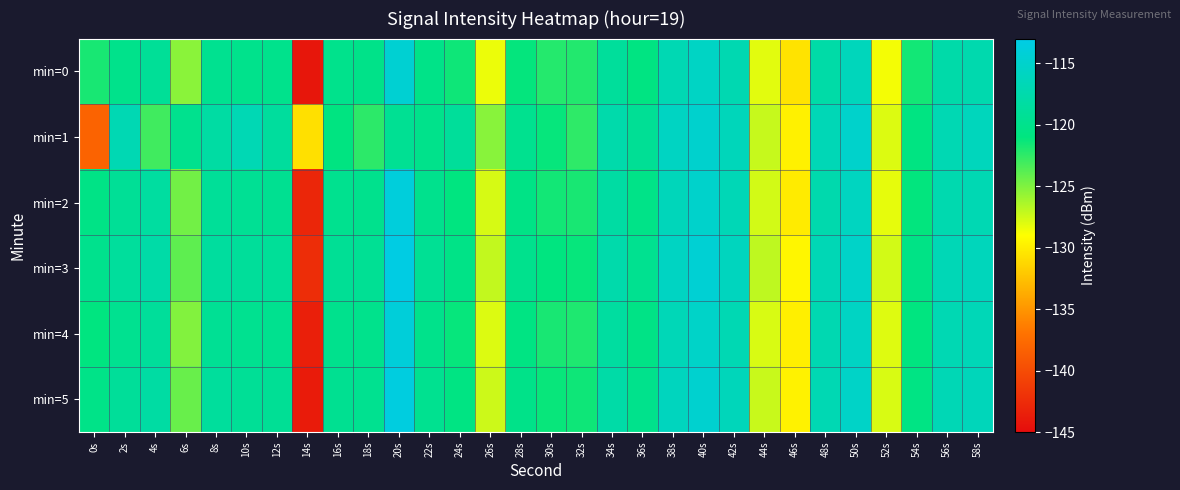

Reading left to right, what are all the values shown in this chart?

min=0: 0s=-121.8	2s=-120.1	4s=-119.2	6s=-125.4	8s=-119.7	10s=-120.0	12s=-120.0	14s=-144.2	16s=-120.0	18s=-120.2	20s=-114.5	22s=-120.3	24s=-121.4	26s=-128.4	28s=-121.1	30s=-122.1	32s=-122.1	34s=-118.8	36s=-120.8	38s=-117.0	40s=-115.6	42s=-117.1	44s=-128.1	46s=-130.6	48s=-117.9	50s=-116.4	52s=-128.7	54s=-121.6	56s=-117.7	58s=-117.3
min=1: 0s=-138.1	2s=-116.9	4s=-123.0	6s=-119.9	8s=-118.2	10s=-116.8	12s=-118.7	14s=-130.7	16s=-120.8	18s=-122.4	20s=-119.5	22s=-120.1	24s=-118.9	26s=-125.3	28s=-119.8	30s=-121.2	32s=-122.5	34s=-117.6	36s=-119.3	38s=-115.8	40s=-114.9	42s=-116.4	44s=-127.2	46s=-129.8	48s=-116.7	50s=-115.1	52s=-127.9	54s=-120.8	56s=-116.9	58s=-116.2
min=2: 0s=-120.5	2s=-119.2	4s=-118.4	6s=-124.6	8s=-119.1	10s=-119.4	12s=-119.6	14s=-143.0	16s=-119.8	18s=-119.9	20s=-113.8	22s=-119.9	24s=-120.9	26s=-127.7	28s=-120.5	30s=-121.6	32s=-121.8	34s=-118.2	36s=-120.3	38s=-116.4	40s=-115.1	42s=-116.7	44s=-127.6	46s=-130.1	48s=-117.4	50s=-115.9	52s=-128.2	54s=-121.1	56s=-117.3	58s=-116.9
min=3: 0s=-119.9	2s=-118.7	4s=-117.9	6s=-124.0	8s=-118.6	10s=-118.9	12s=-119.1	14s=-142.4	16s=-119.3	18s=-119.4	20s=-113.2	22s=-119.4	24s=-120.4	26s=-127.1	28s=-119.9	30s=-121.0	32s=-121.2	34s=-117.6	36s=-119.7	38s=-115.8	40s=-114.5	42s=-116.1	44s=-127.0	46s=-129.5	48s=-116.8	50s=-115.3	52s=-127.6	54s=-120.5	56s=-116.7	58s=-116.3
min=4: 0s=-121.0	2s=-119.7	4s=-118.9	6s=-125.1	8s=-119.4	10s=-119.7	12s=-119.8	14s=-143.5	16s=-119.9	18s=-120.0	20s=-114.0	22s=-120.1	24s=-121.2	26s=-127.9	28s=-120.7	30s=-121.8	32s=-122.0	34s=-118.4	36s=-120.5	38s=-116.6	40s=-115.3	42s=-116.9	44s=-127.8	46s=-129.9	48s=-117.1	50s=-115.7	52s=-128.0	54s=-120.9	56s=-117.0	58s=-116.6
min=5: 0s=-120.3	2s=-119.0	4s=-118.2	6s=-124.3	8s=-118.8	10s=-119.2	12s=-119.3	14s=-143.8	16s=-119.6	18s=-119.7	20s=-113.5	22s=-119.7	24s=-120.7	26s=-127.4	28s=-120.2	30s=-121.3	32s=-121.5	34s=-117.9	36s=-120.0	38s=-116.1	40s=-114.8	42s=-116.4	44s=-127.3	46s=-129.7	48s=-116.9	50s=-115.4	52s=-127.8	54s=-120.6	56s=-116.8	58s=-116.4